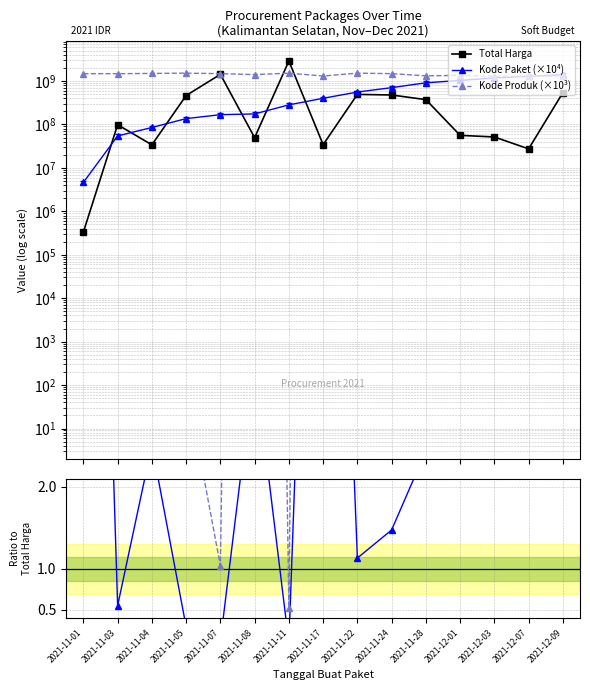

What is the approximate value of Kode Produk (×10³) at 2021-11-04?

1498322000.0